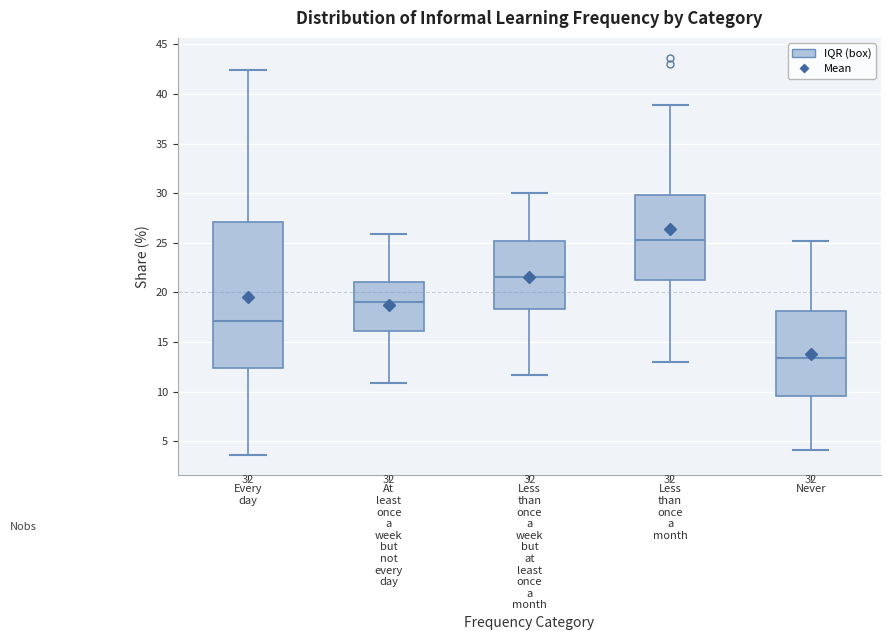

Which box's median line is the lowest?

Never